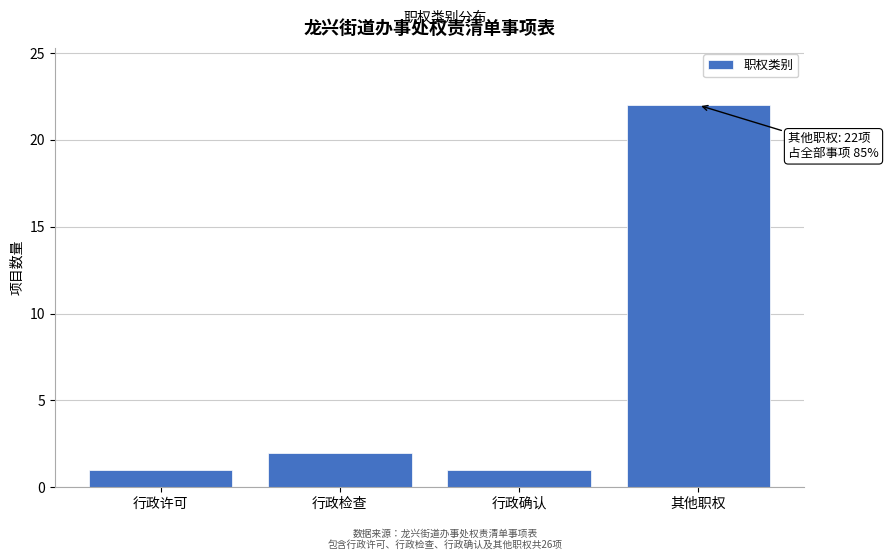

Reading left to right, transcribe all the data shown in this chart.

1	2	1	22